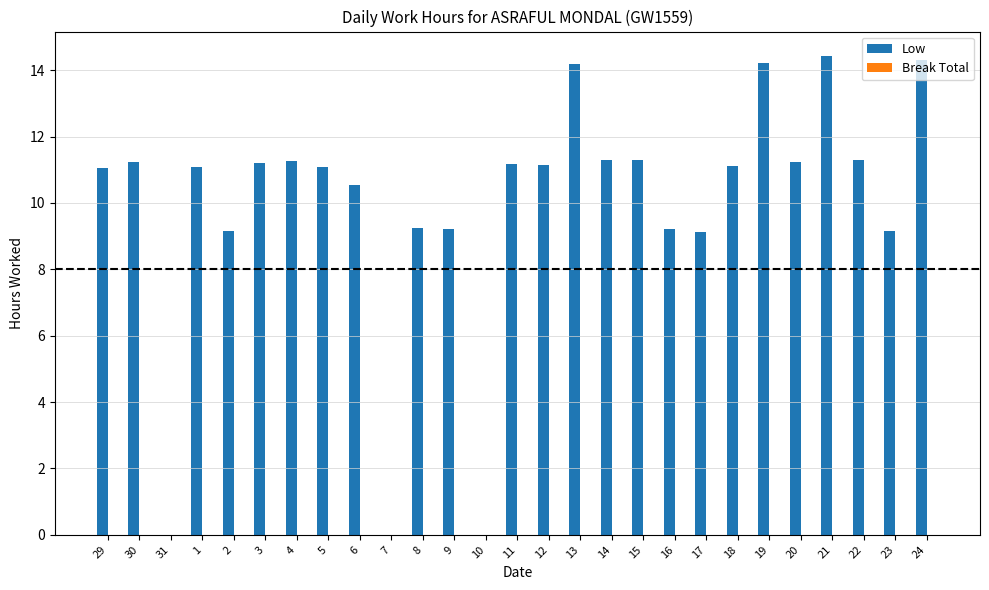

Between 4 and 2, which is larger?

4